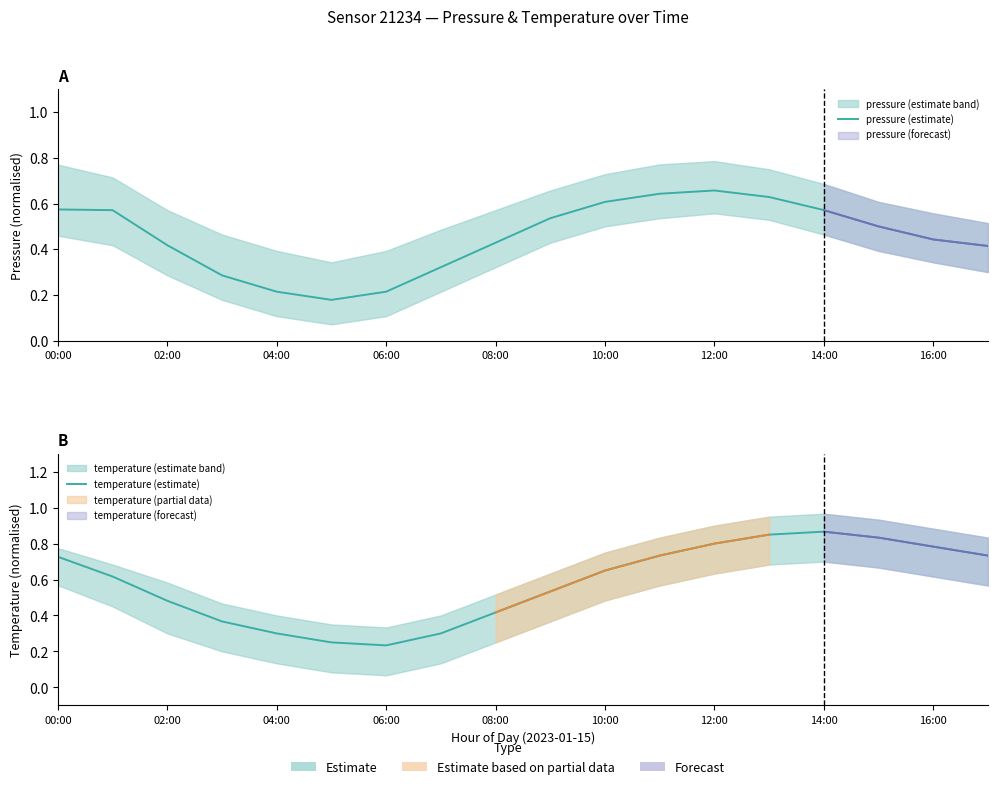

Where is the first local maximum for temperature (estimate)?

14:00